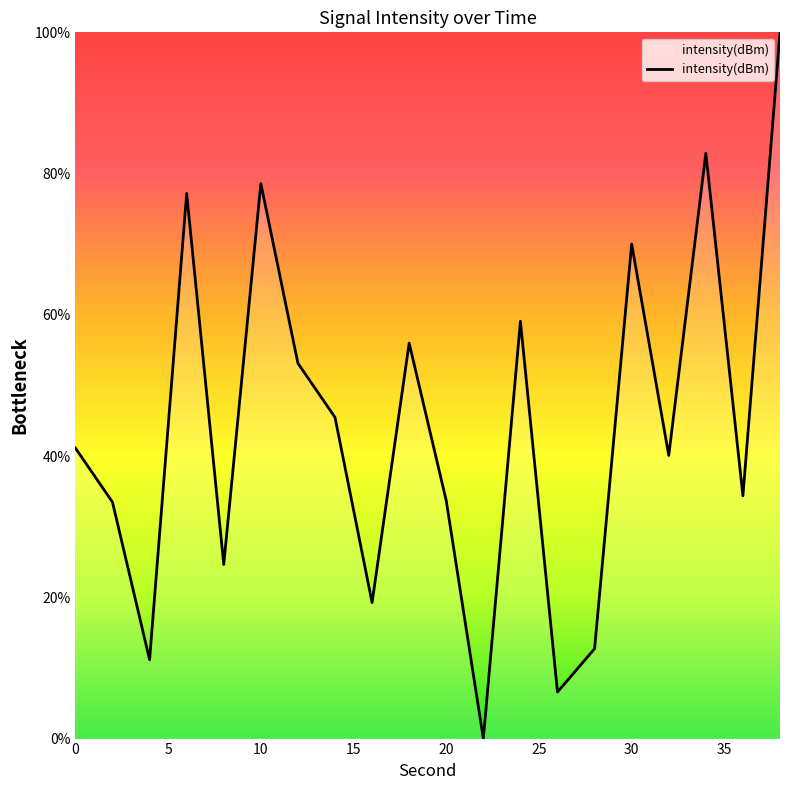

What is the difference between the maximum and minimum values?

100.0